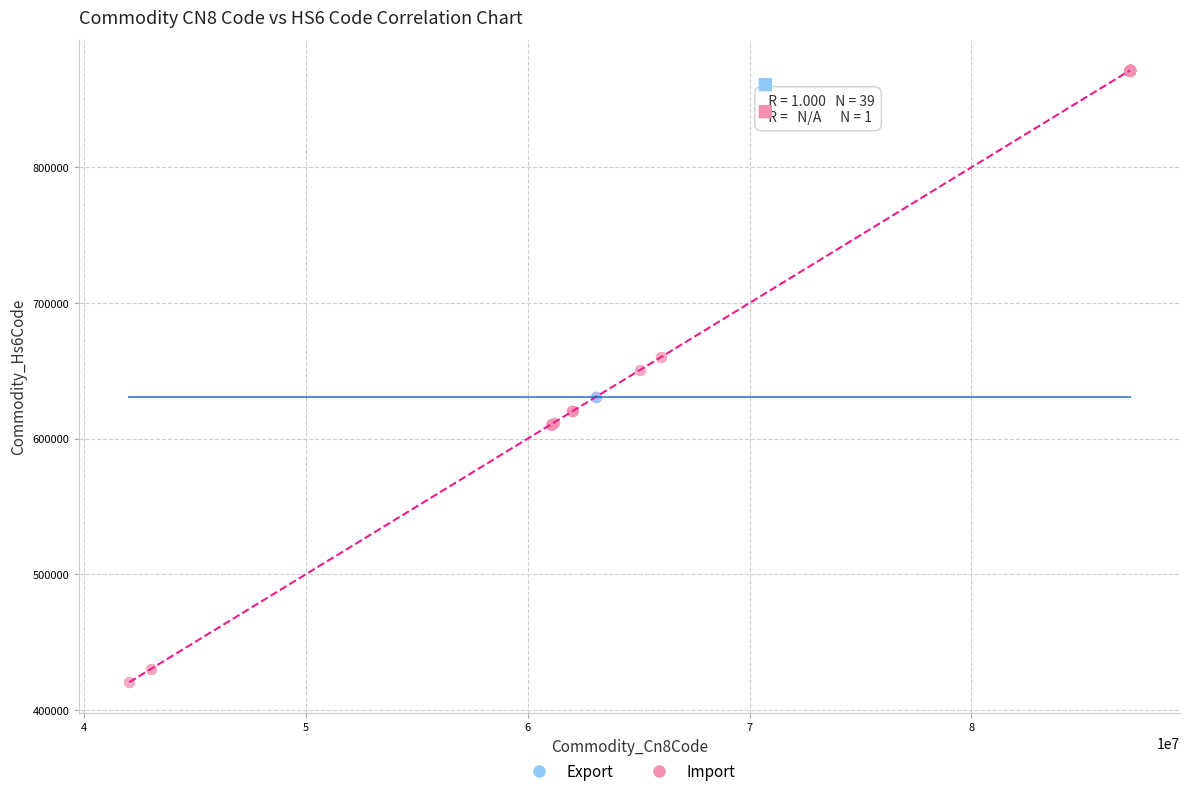

What are all the series names shown in the legend?

Export, Import